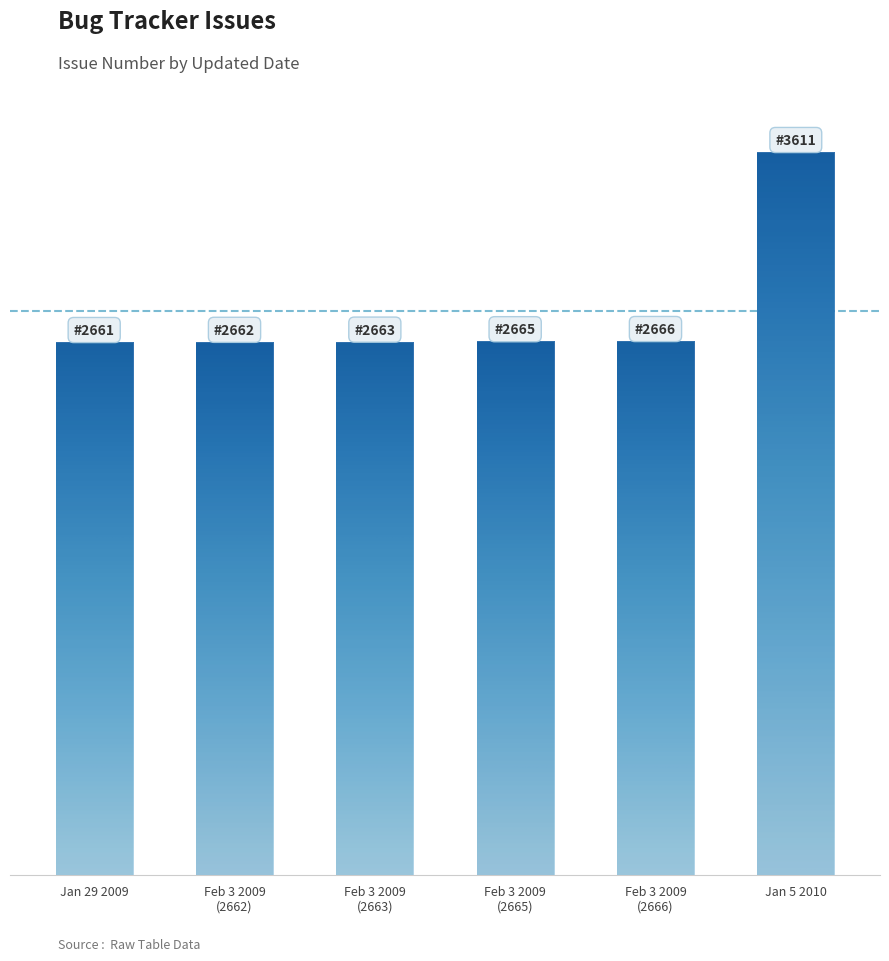

How many categories are shown in the chart?

6